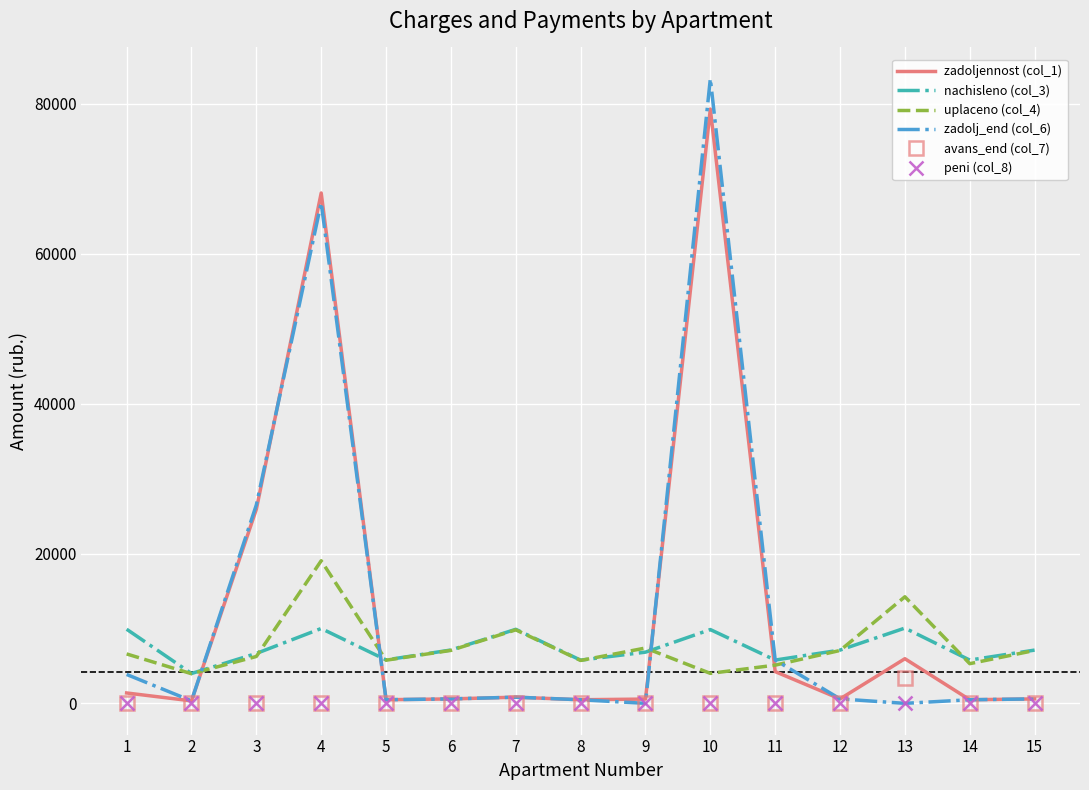

The value of peni (col_8) at 2 is 0.0. True or false?

True